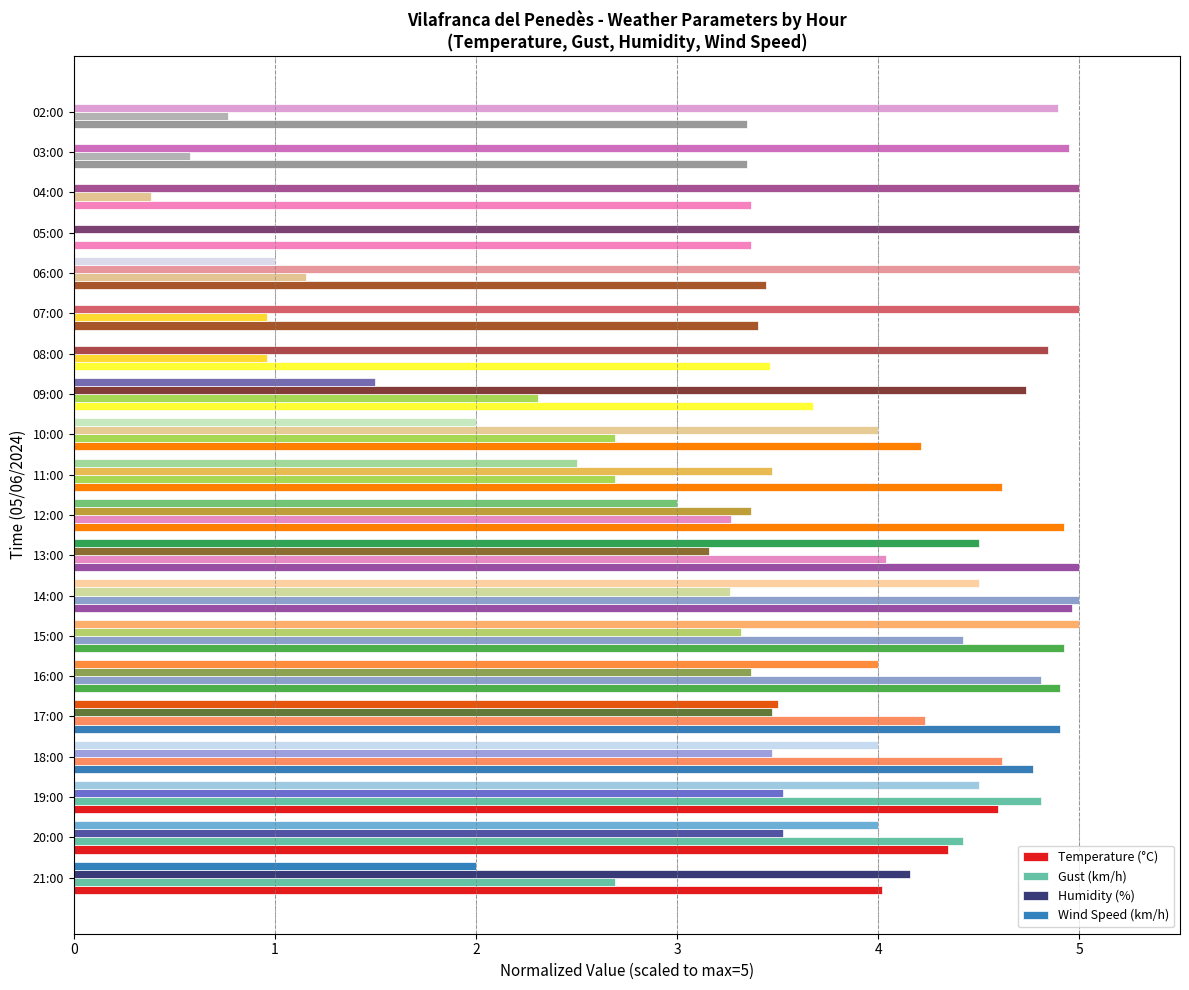

What is the total value across all series at 08:00?

9.3